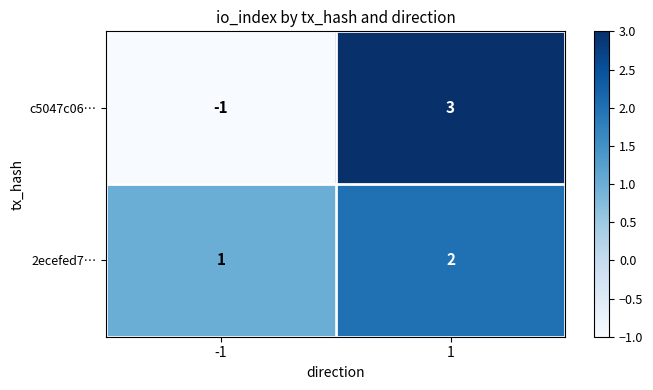

Reading right to left, list all the values displayed in this chart.

c5047c06…: 1=3	-1=-1
2ecefed7…: 1=2	-1=1